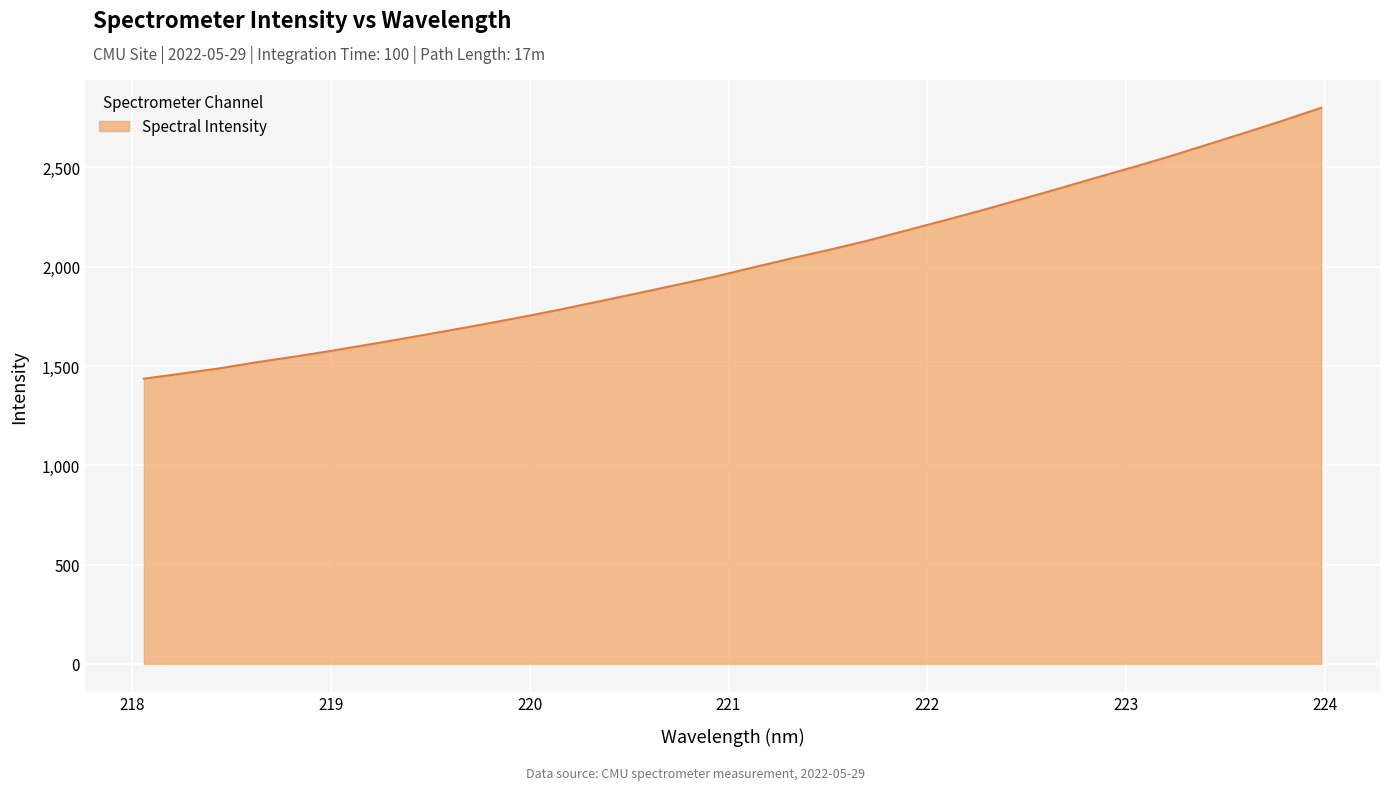

What is the difference between the maximum and minimum values?

1364.9